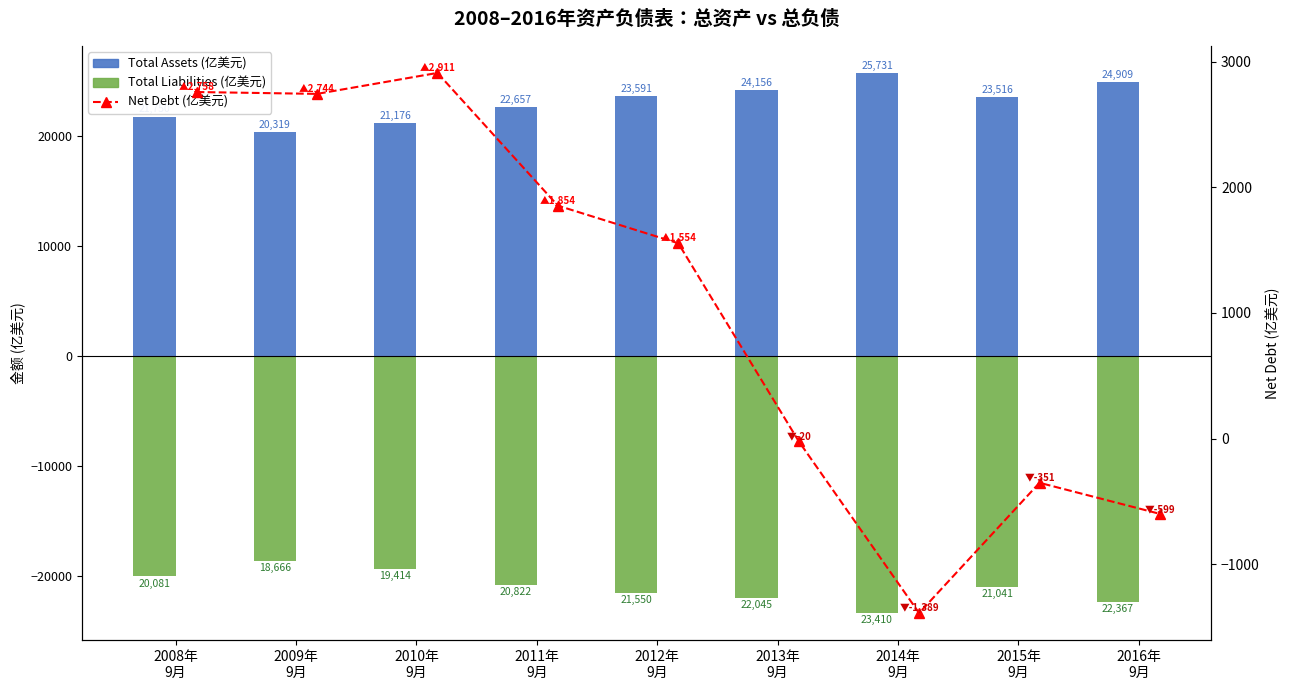

What is the total value across all series at 2011年
9月?

3690.1